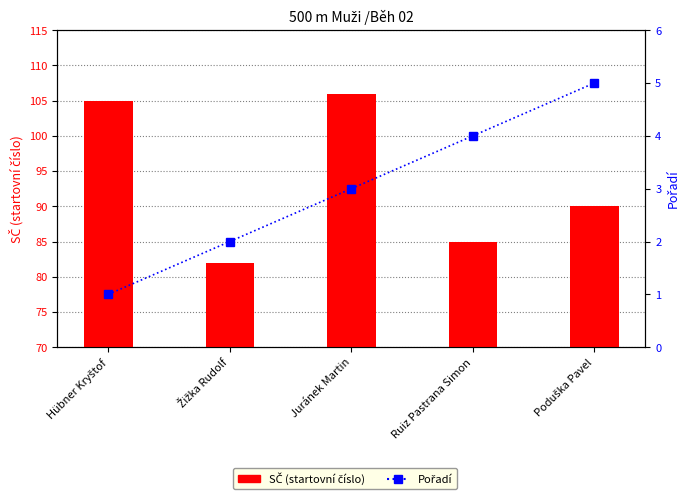

Count the number of categories in the chart.

5